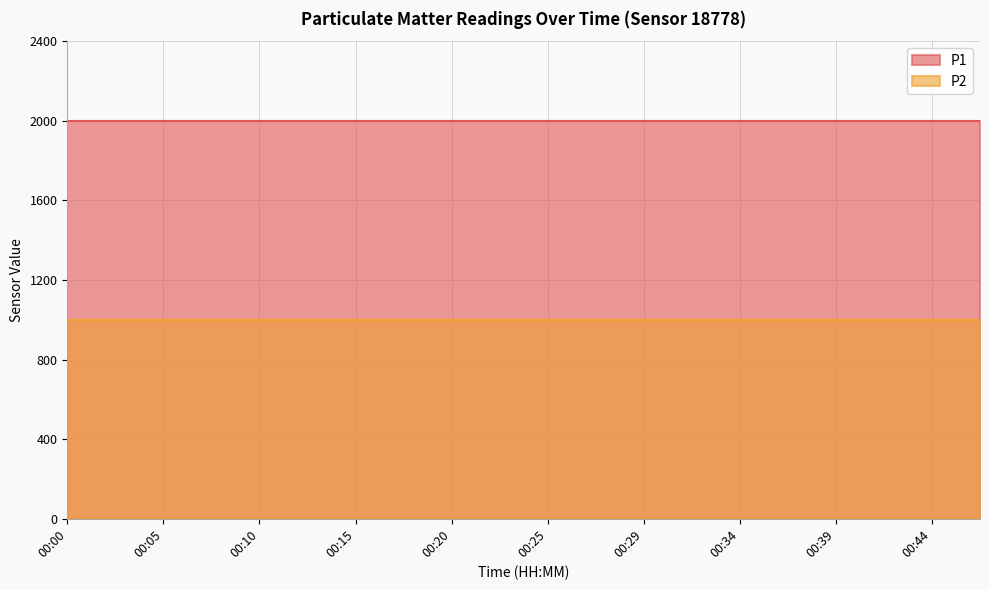

Which series has the largest total across all categories?

P1